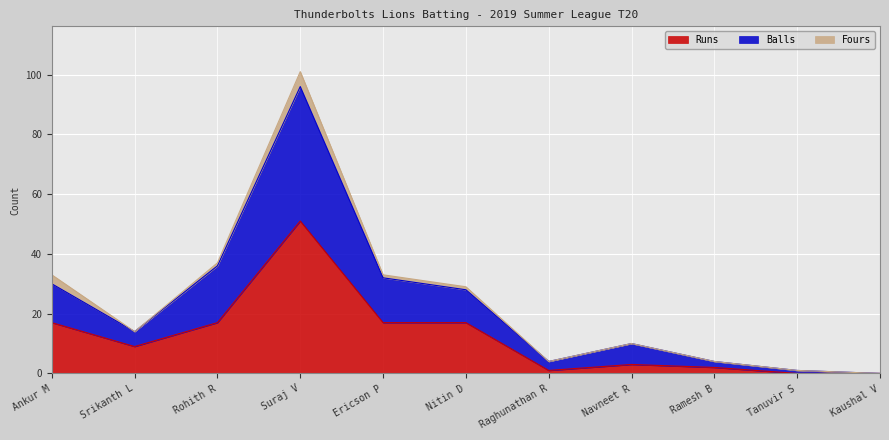

What is the label of the 1st point from the right?

Kaushal V